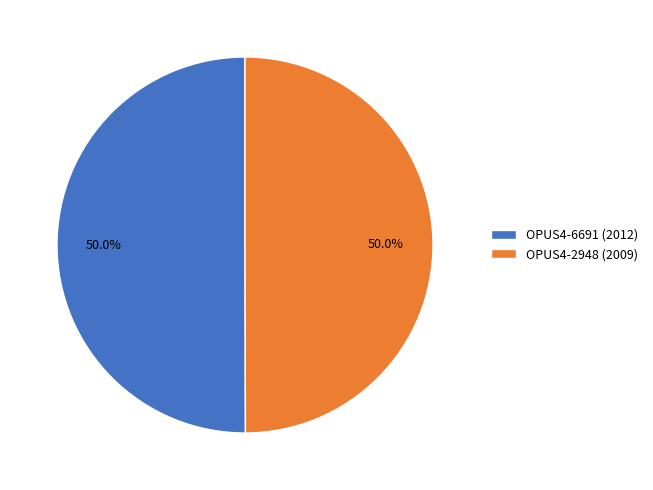

Approximately how many times larger is the value at OPUS4-2948 compared to OPUS4-6691?

1.0